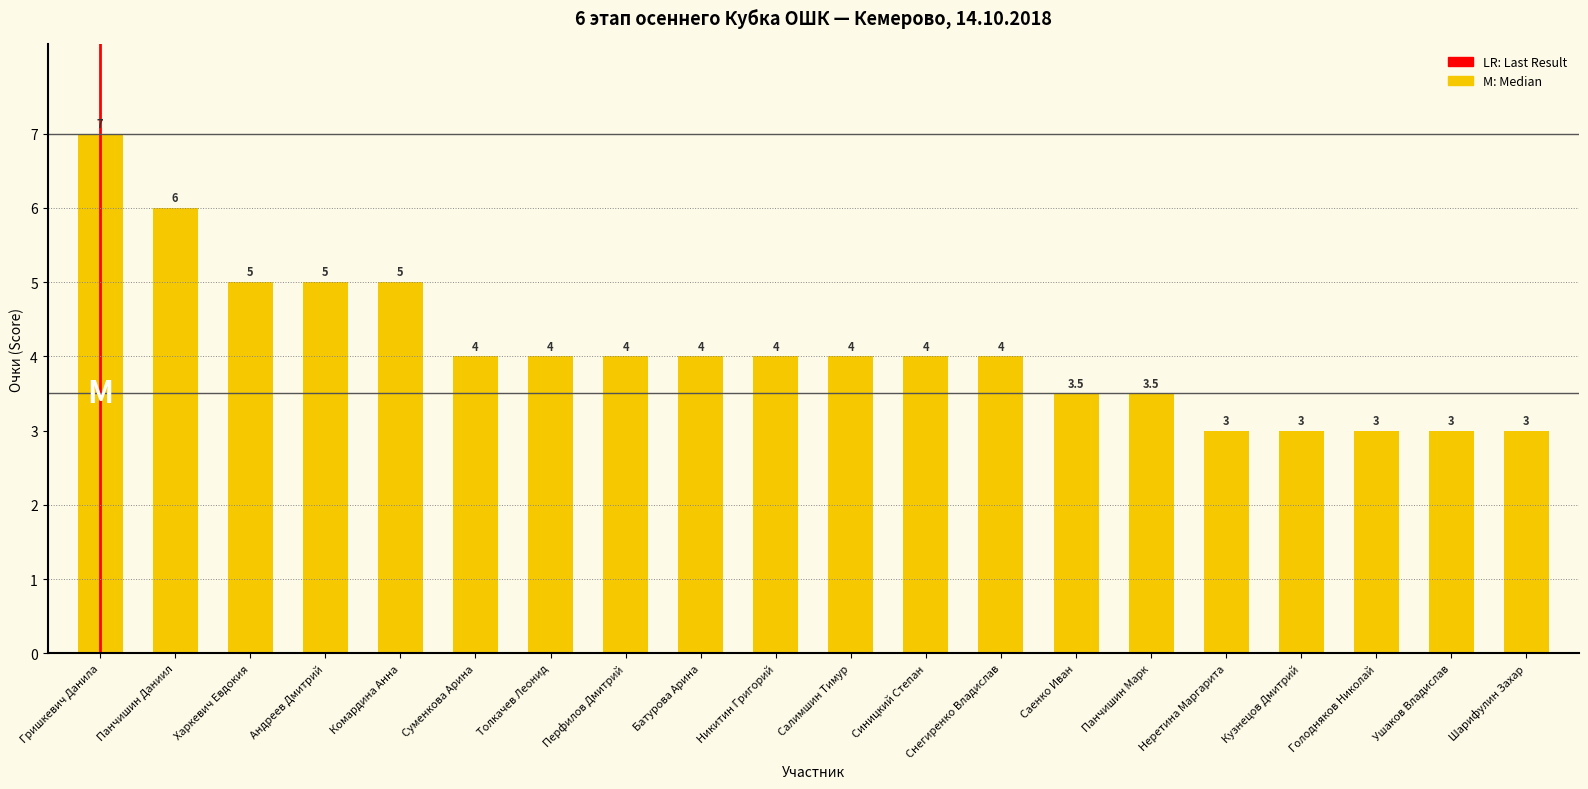

How many distinct data groups are displayed?

1